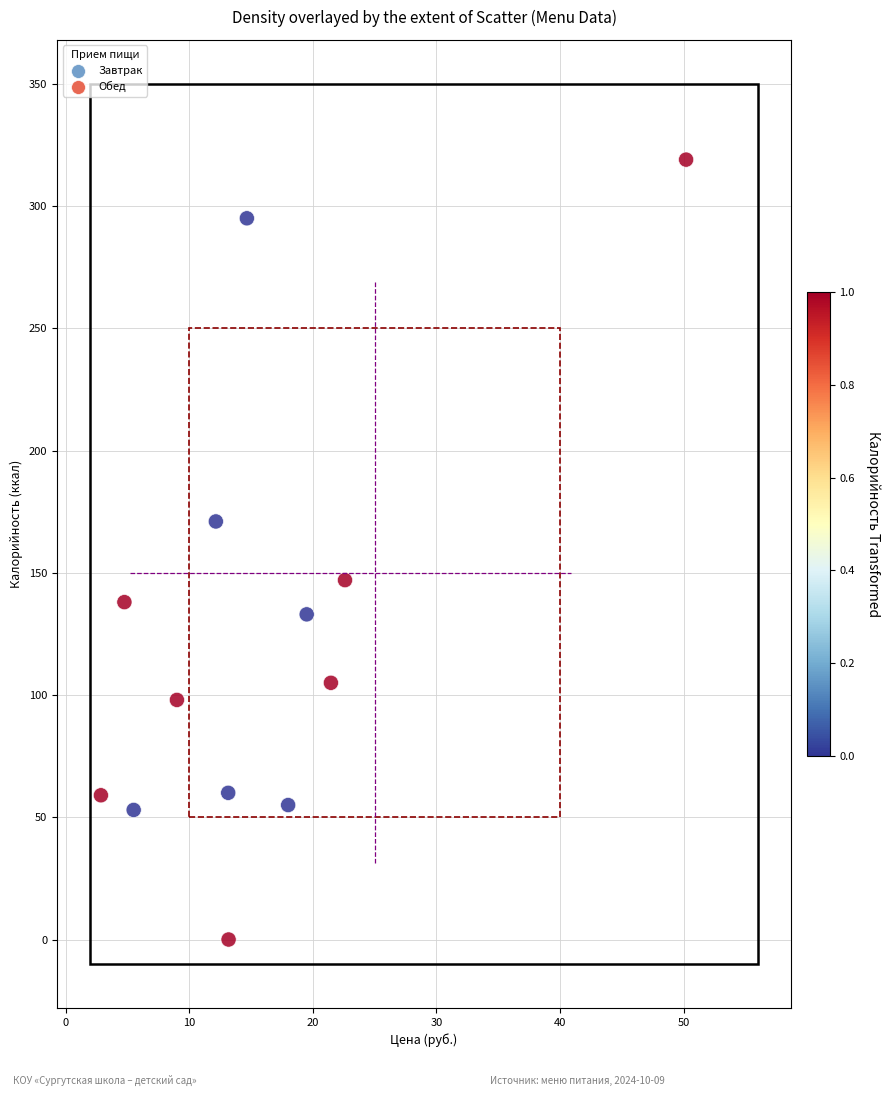

What is the range of Y values (max minus min)?

319